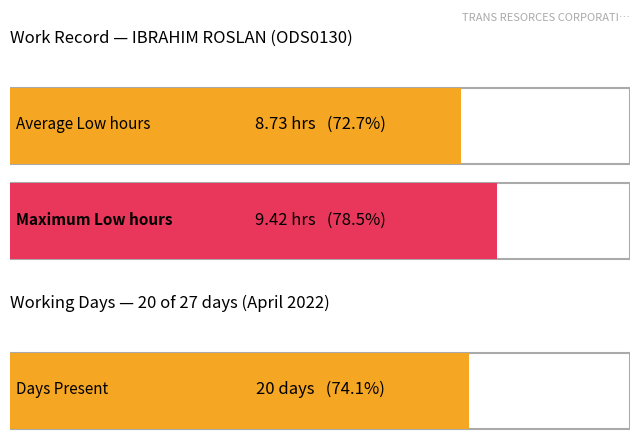

Where is the data nearest to the value 4?

3